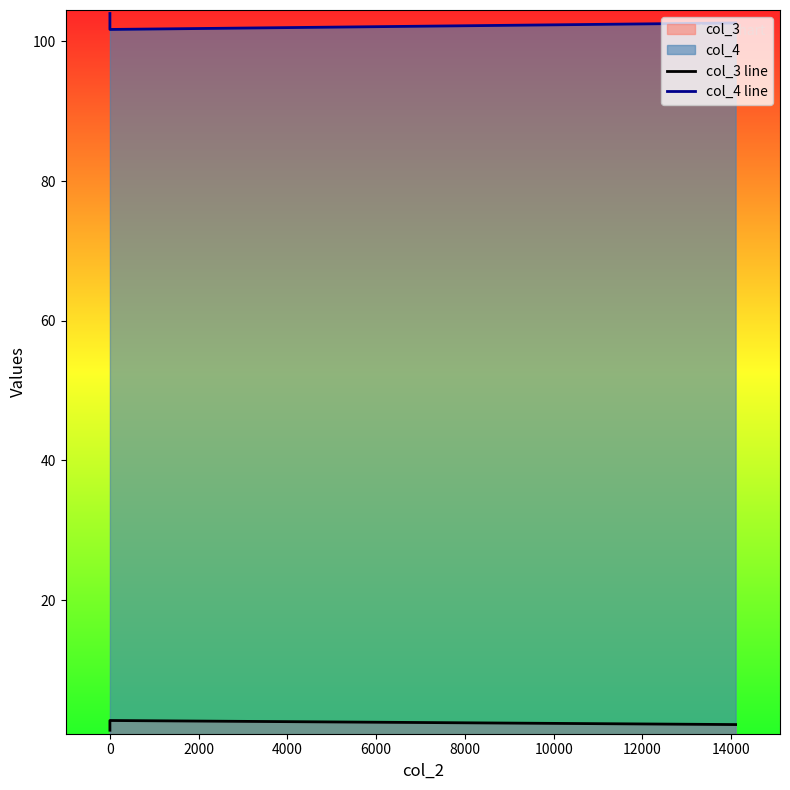

Between −2000 and 2000, which series saw the biggest shift?

col_4 line